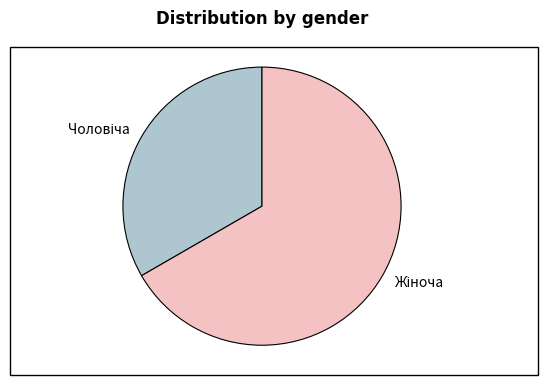

Is there a majority slice in this chart?

Yes